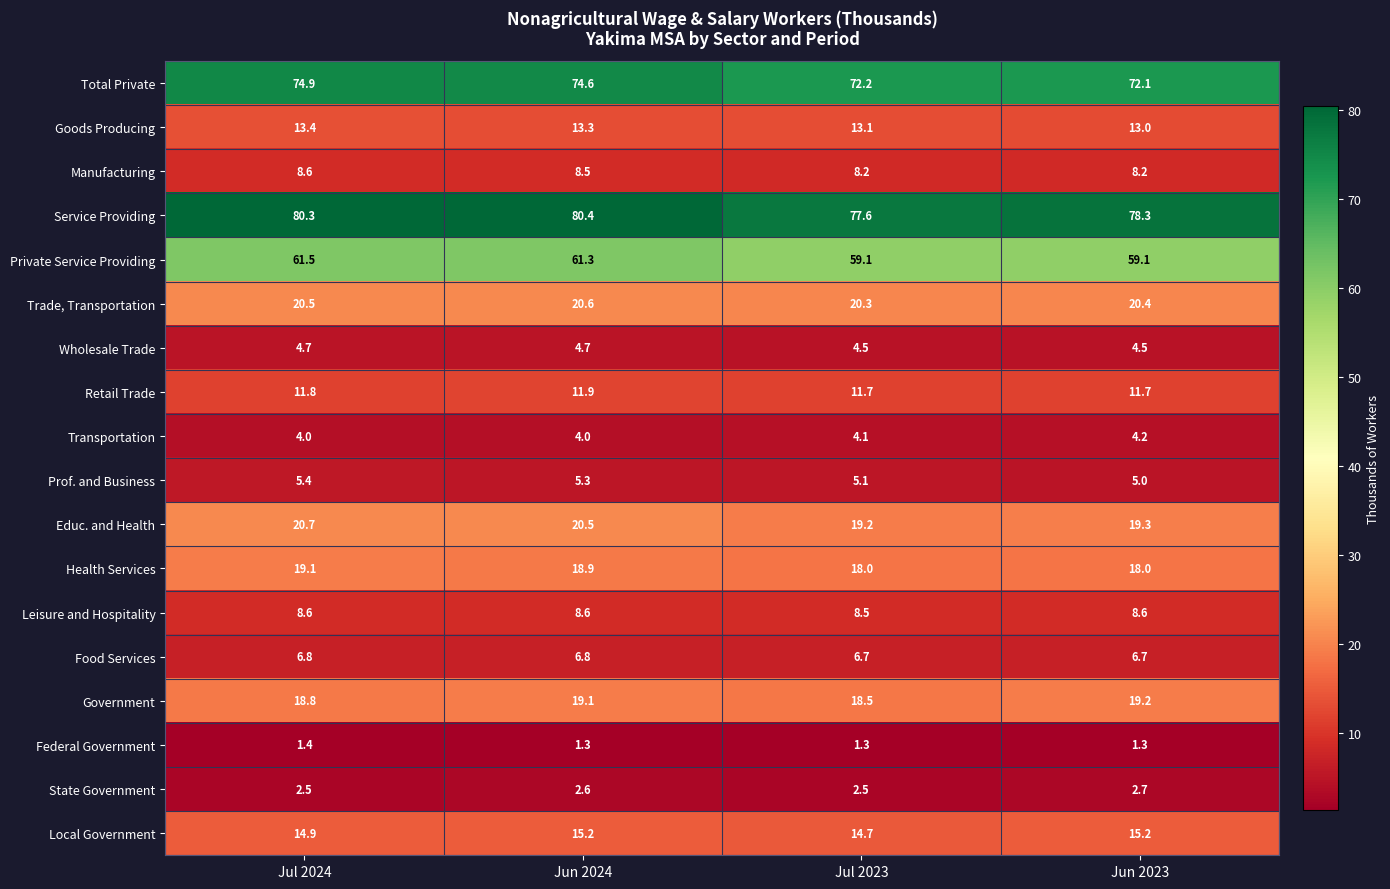

Rank the series at Jul 2023 from lowest to highest value.

Federal Government, State Government, Transportation, Wholesale Trade, Prof. and Business, Food Services, Manufacturing, Leisure and Hospitality, Retail Trade, Goods Producing, Local Government, Health Services, Government, Educ. and Health, Trade, Transportation, Private Service Providing, Total Private, Service Providing